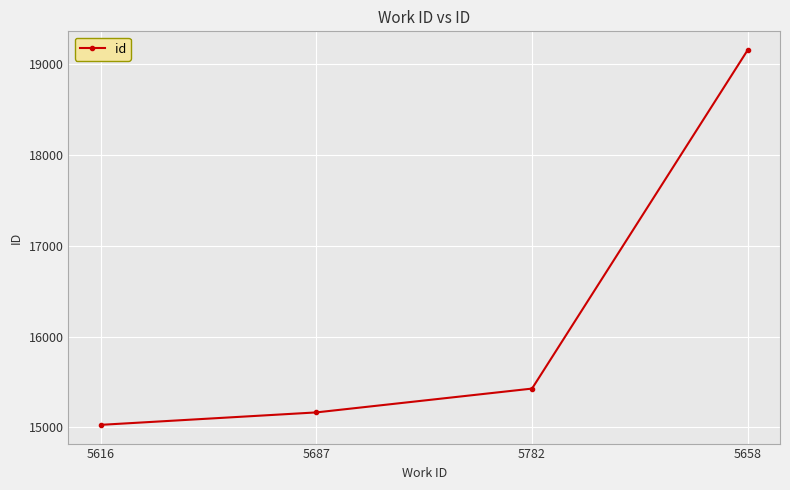

At which label is the value closest to 17091?

5782